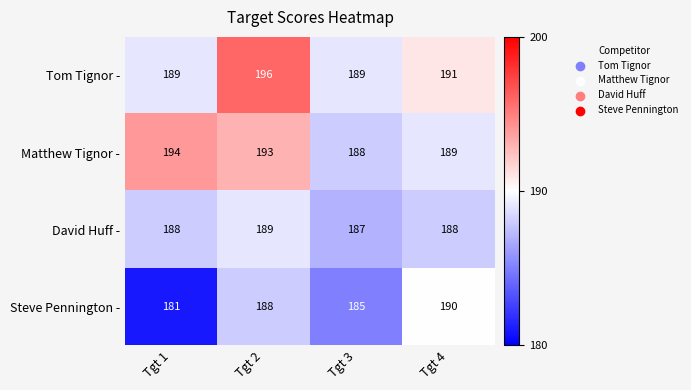

At which category is the sum across all series the highest?

Tgt 2